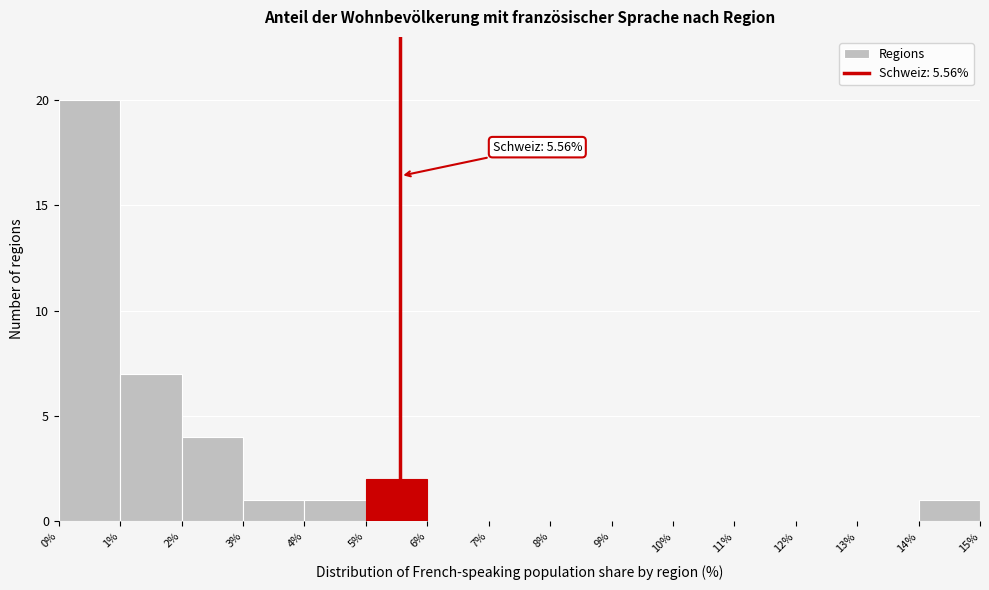

Which range on the x-axis has the tallest bar?

0% to 1%